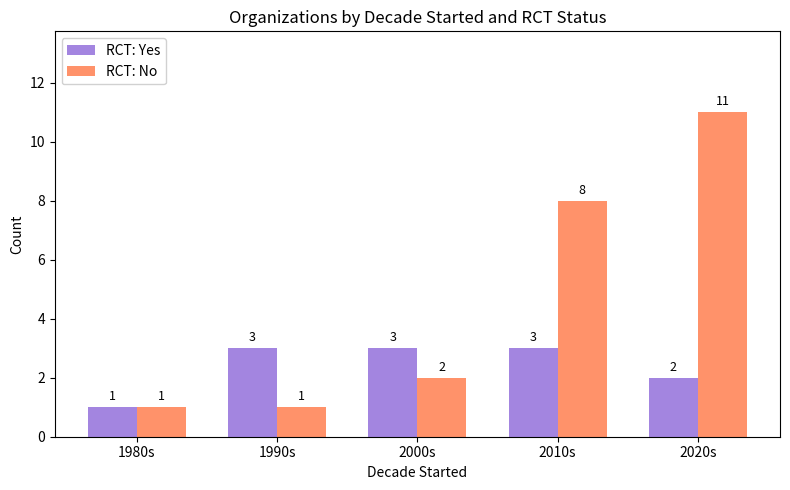

List the series in order of their peak value, highest first.

RCT: No, RCT: Yes